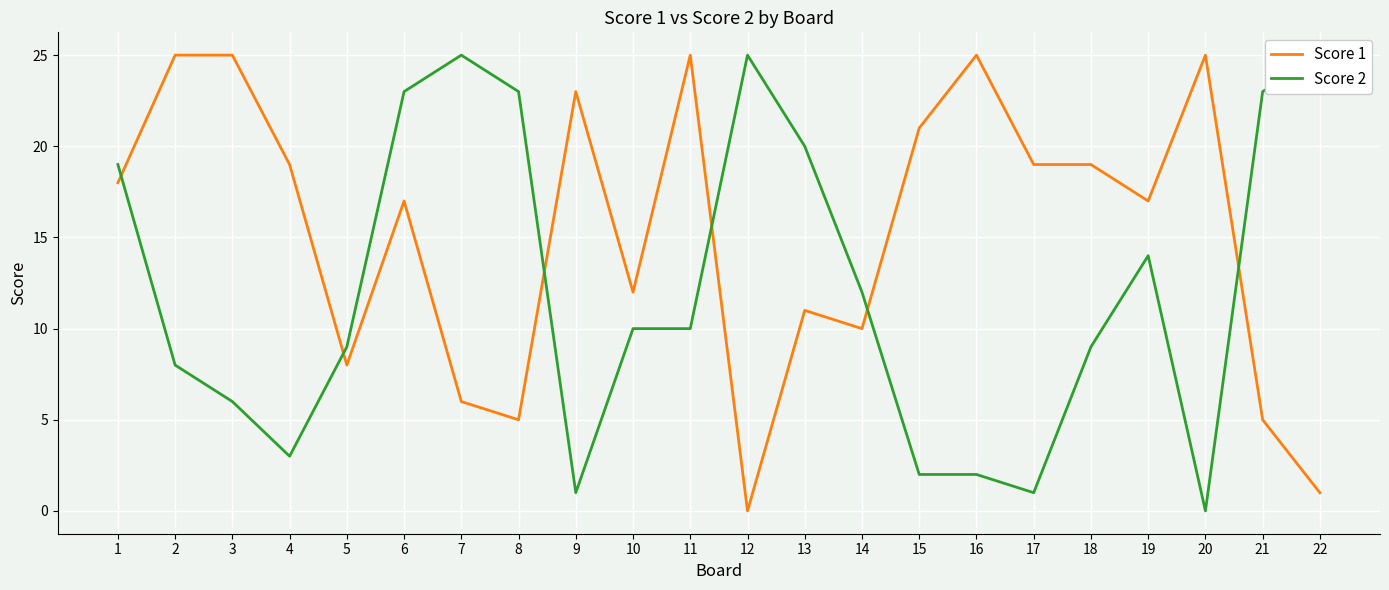

Reading left to right, extract all data points from this chart.

Score 1: 1=18	2=25	3=25	4=19	5=8	6=17	7=6	8=5	9=23	10=12	11=25	12=0	13=11	14=10	15=21	16=25	17=19	18=19	19=17	20=25	21=5	22=1
Score 2: 1=19	2=8	3=6	4=3	5=9	6=23	7=25	8=23	9=1	10=10	11=10	12=25	13=20	14=12	15=2	16=2	17=1	18=9	19=14	20=0	21=23	22=25